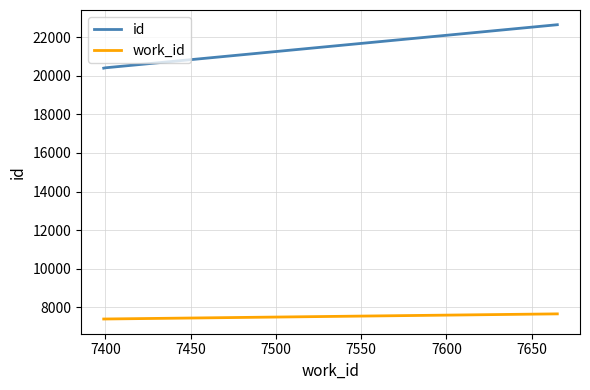

Which series has the widest spread of values?

id